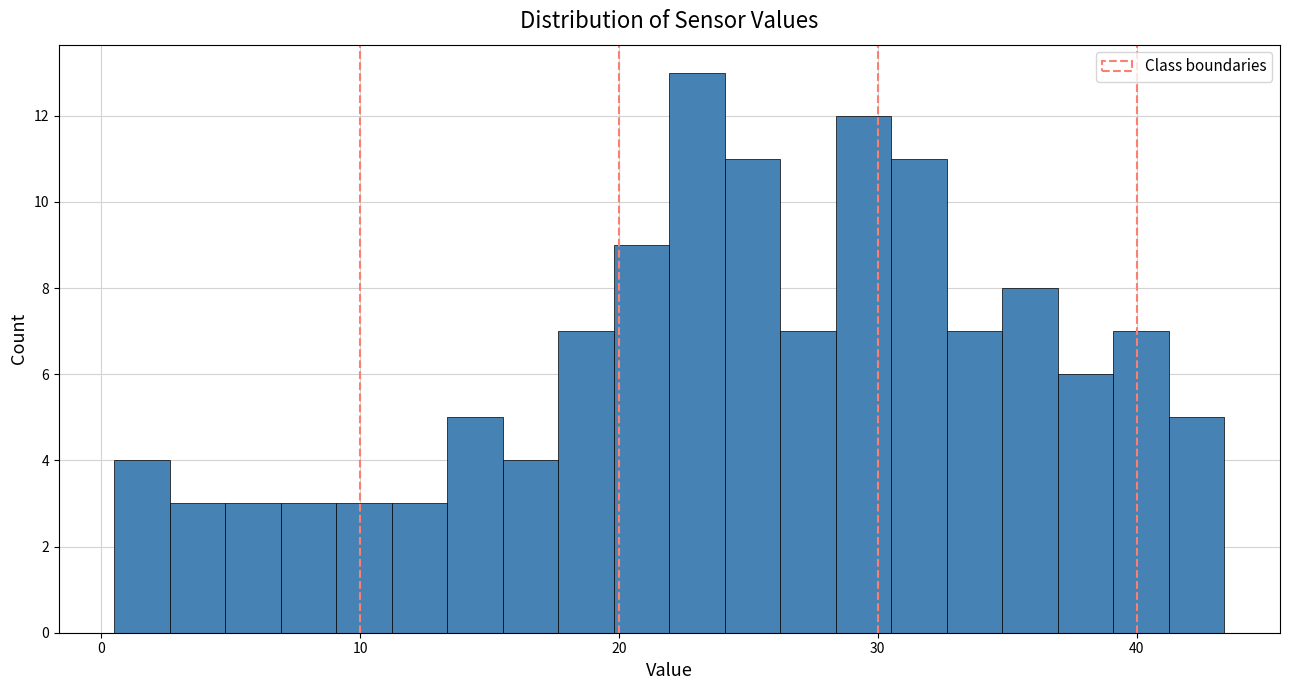

Around what value on the x-axis is the tallest bar? Give the approximate position of its centre, as read against the axis.

23